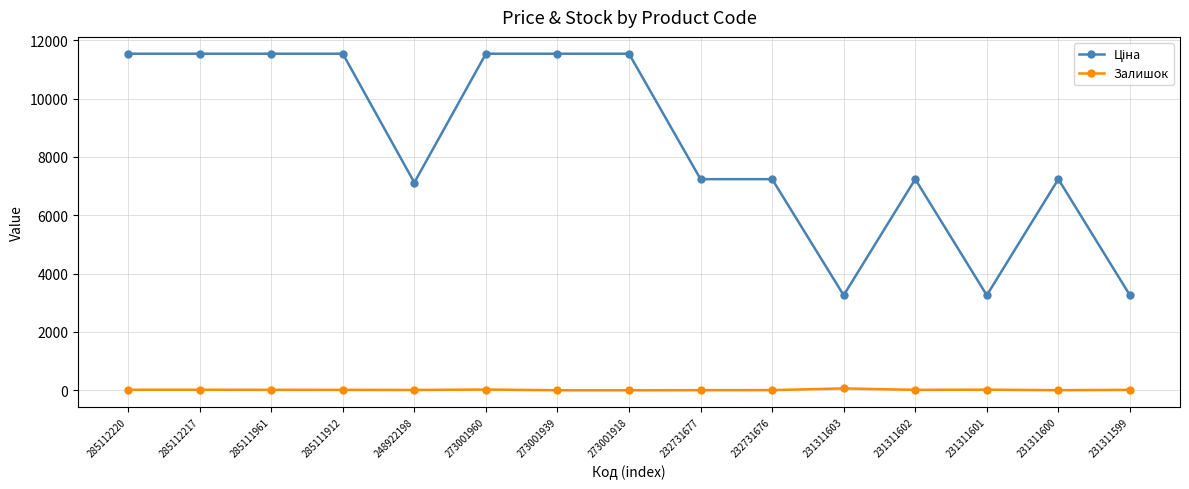

What is the maximum value shown in the chart?

11536.2